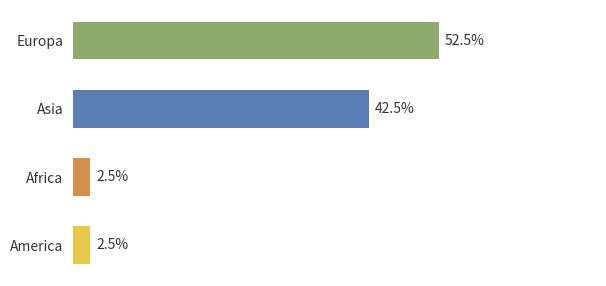

At which category does the chart reach its peak across all series?

Europa